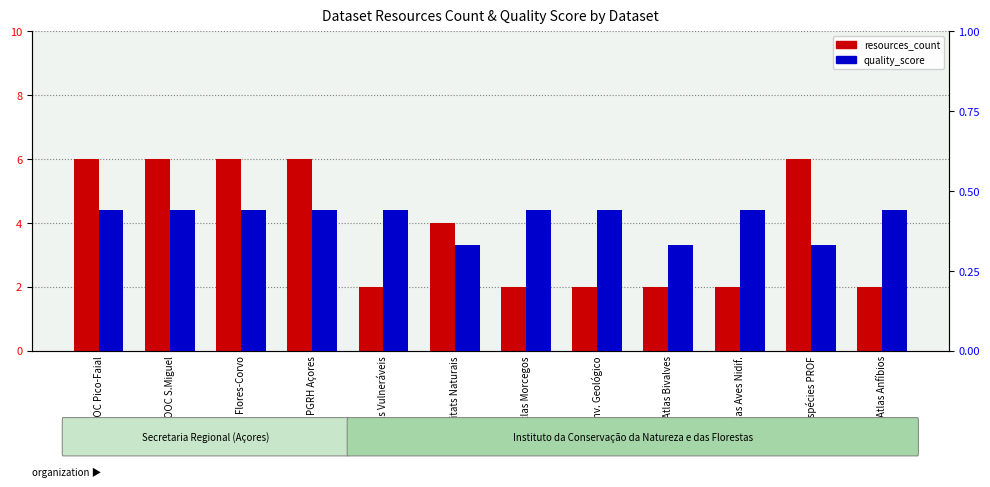

Reading left to right, list all the values displayed in this chart.

resources_count: 6.0	6.0	6.0	6.0	2.0	4.0	2.0	2.0	2.0	2.0	6.0	2.0
quality_score: 0.4	0.4	0.4	0.4	0.4	0.3	0.4	0.4	0.3	0.4	0.3	0.4